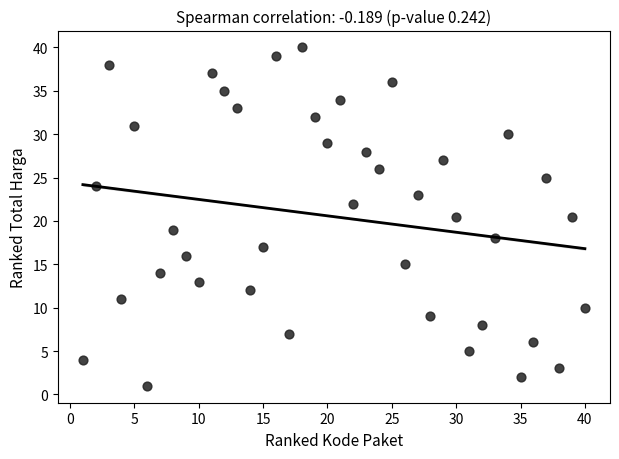

What is the range of Y values (max minus min)?

39.0